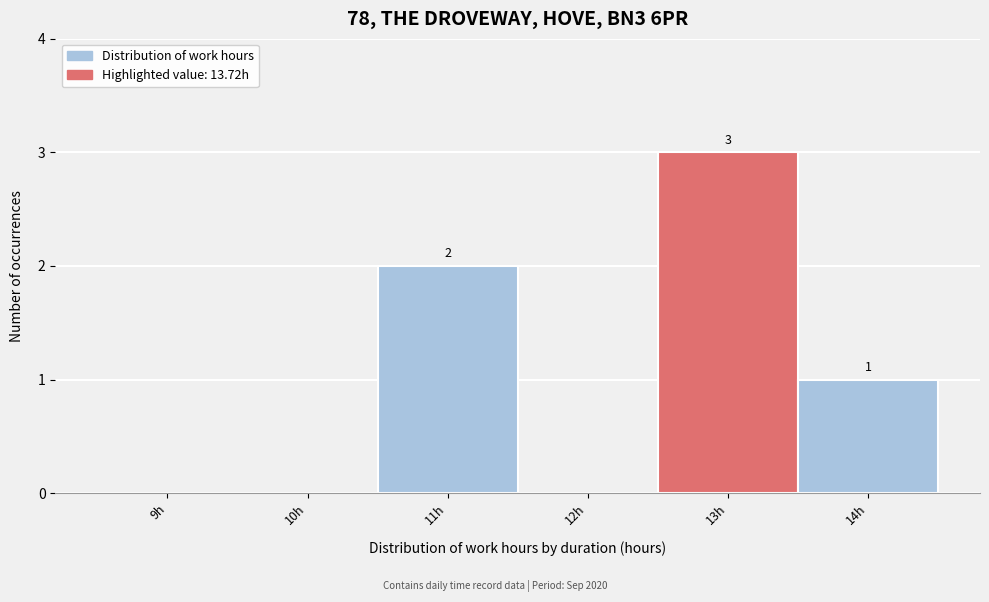

Reading right to left, transcribe all the data shown in this chart.

14h=1	13h=3	12h=0	11h=2	10h=0	9h=0